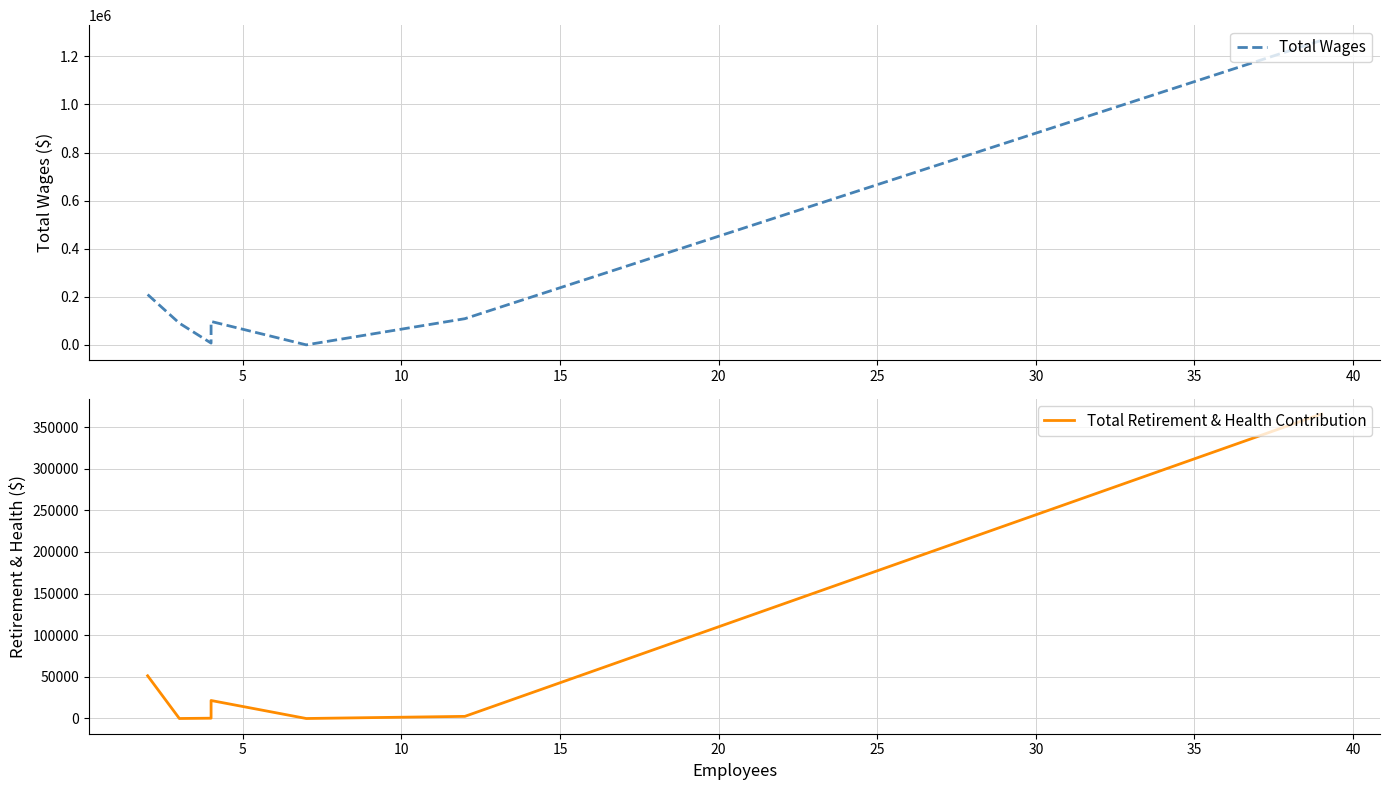

Which series changed the most between 5 and 25?

Total Wages